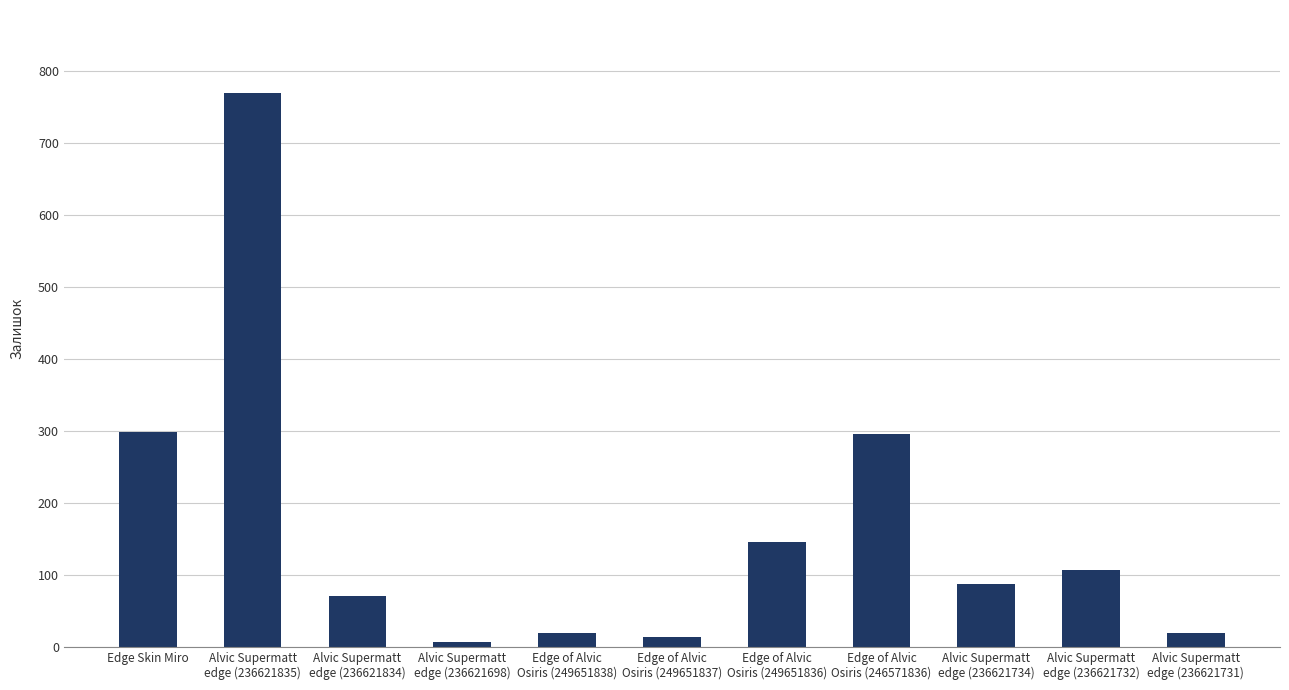

What is the average value?

166